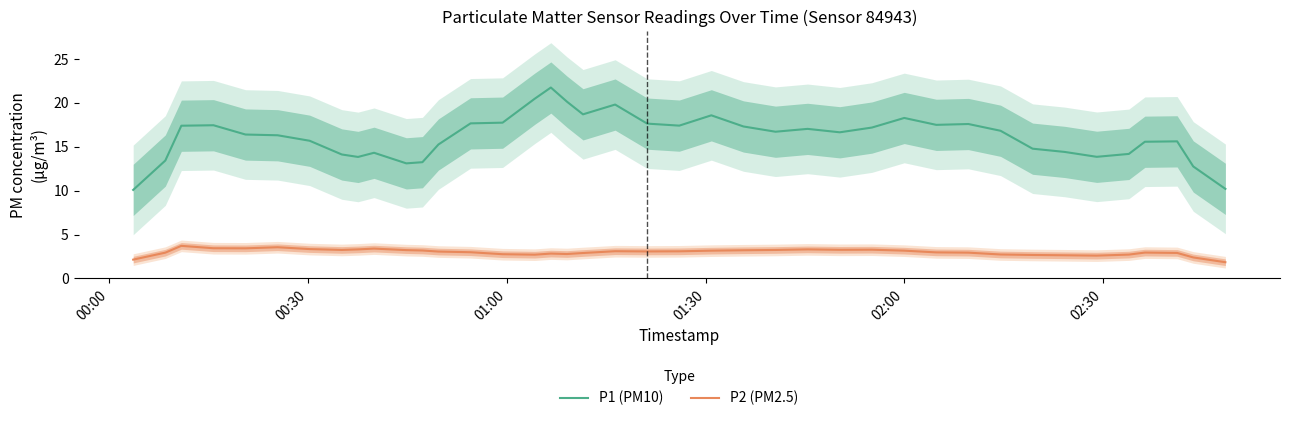

How many values in the P2 (PM2.5) series are below 3?

19